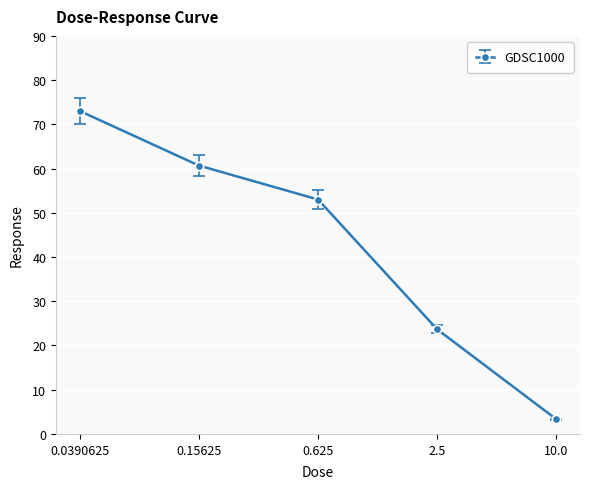

What is the label of the 1st point from the right?

10.0